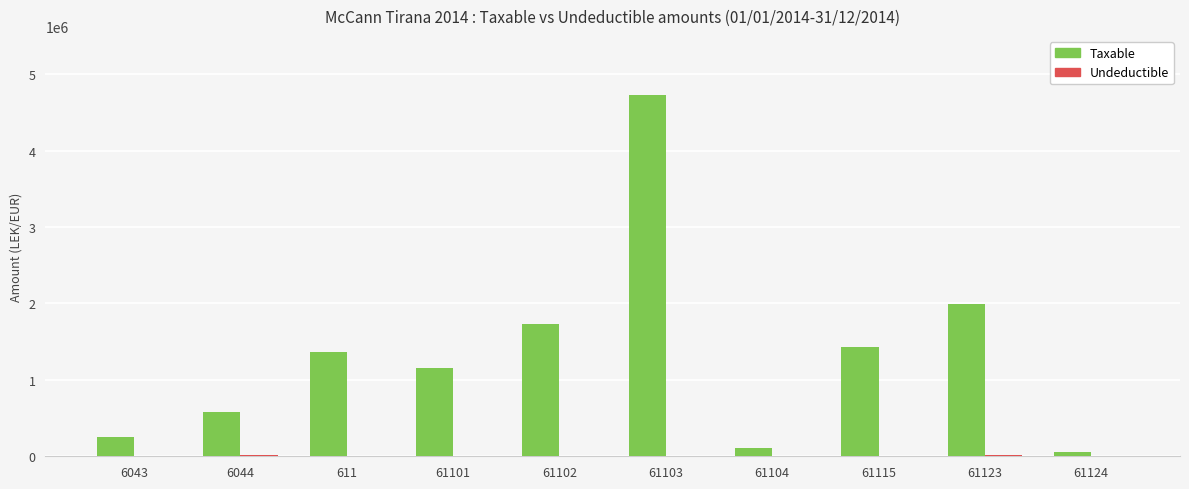

Which label corresponds to the largest value in the chart?

61103